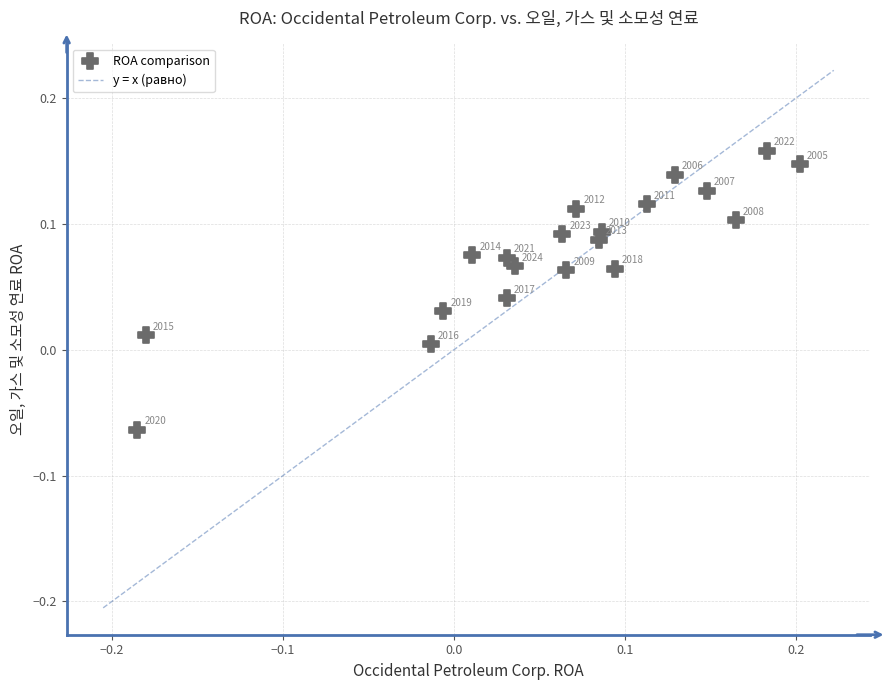

What is the range of X values (max minus min)?

0.4